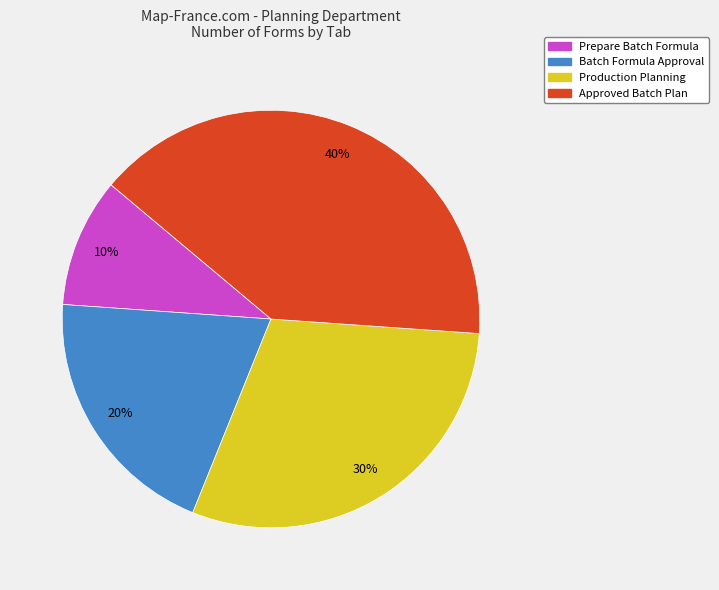

What is the smallest slice in the pie chart?

Prepare Batch Formula